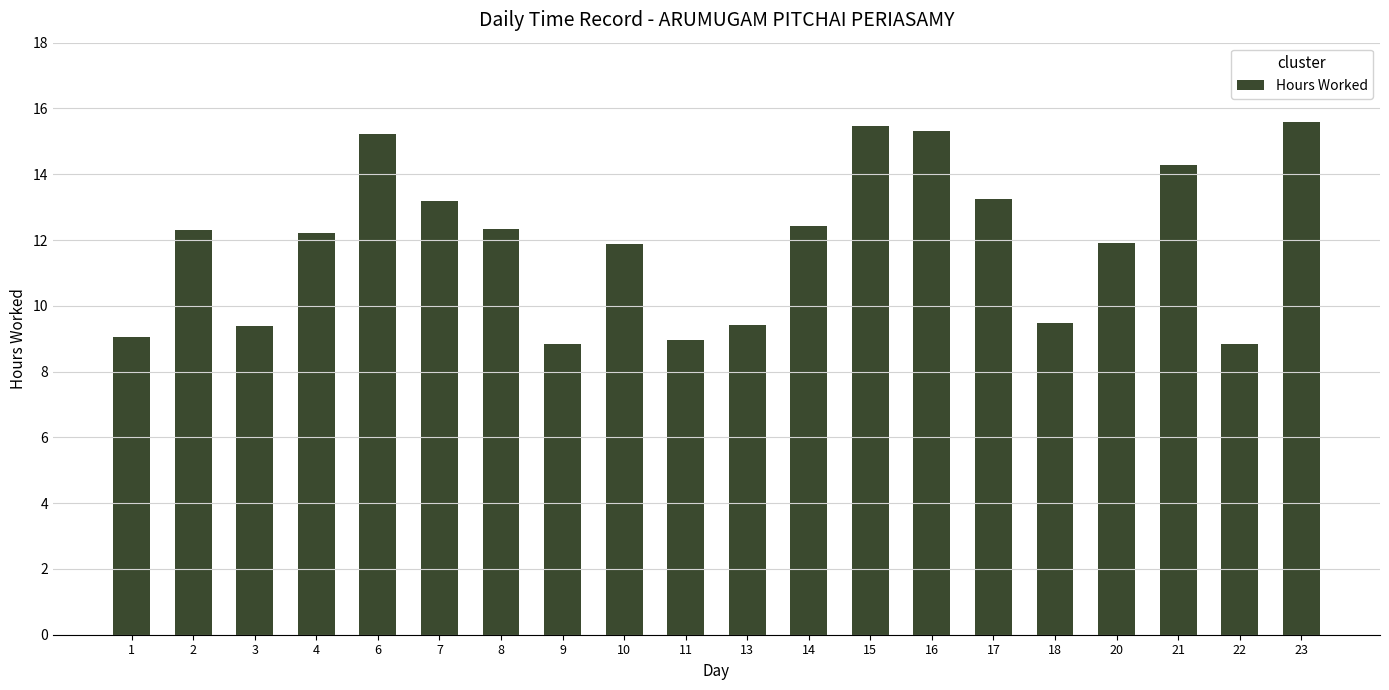

Is it true that the value at 9 is 8.8?

True